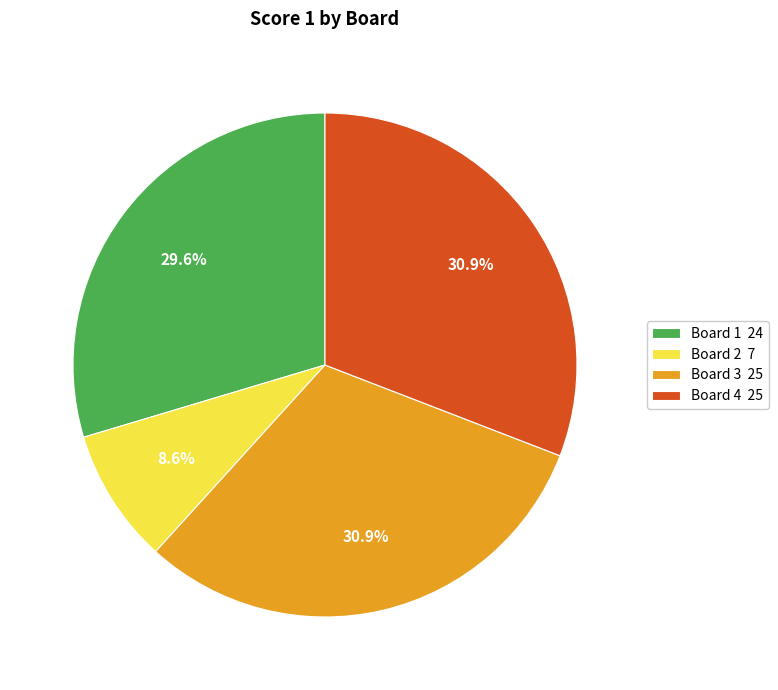

What percentage do Board 1 and Board 3 together represent?

60.5%